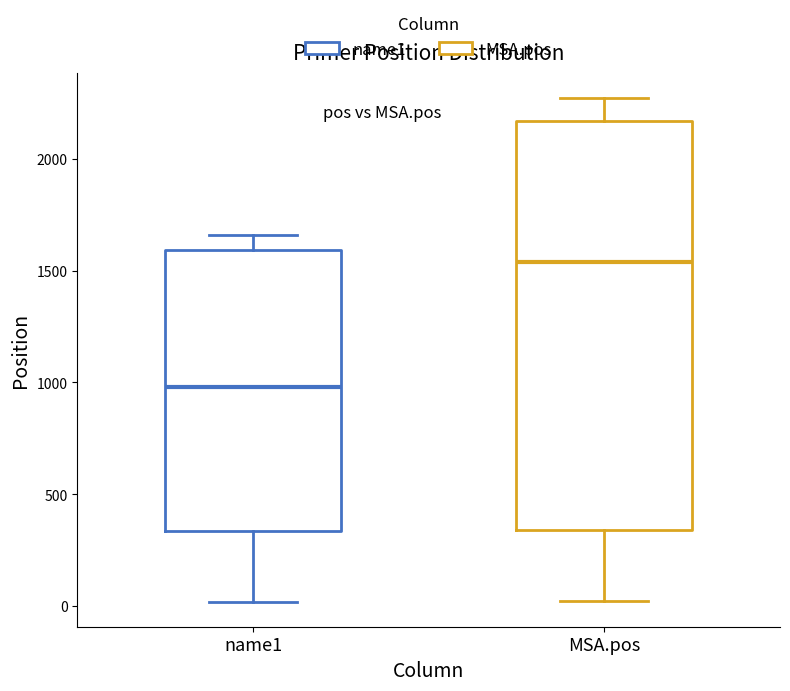

Reading left to right, read every box against the y-axis: the position of its median line, the range the box covers, and the ends of its whiskers. The values are not printed on the chart, so give them approximately, as read against the axis.

name1: median 1000, box 350 to 1600, whiskers 0 to 1650
MSA.pos: median 1550, box 350 to 2150, whiskers 0 to 2250